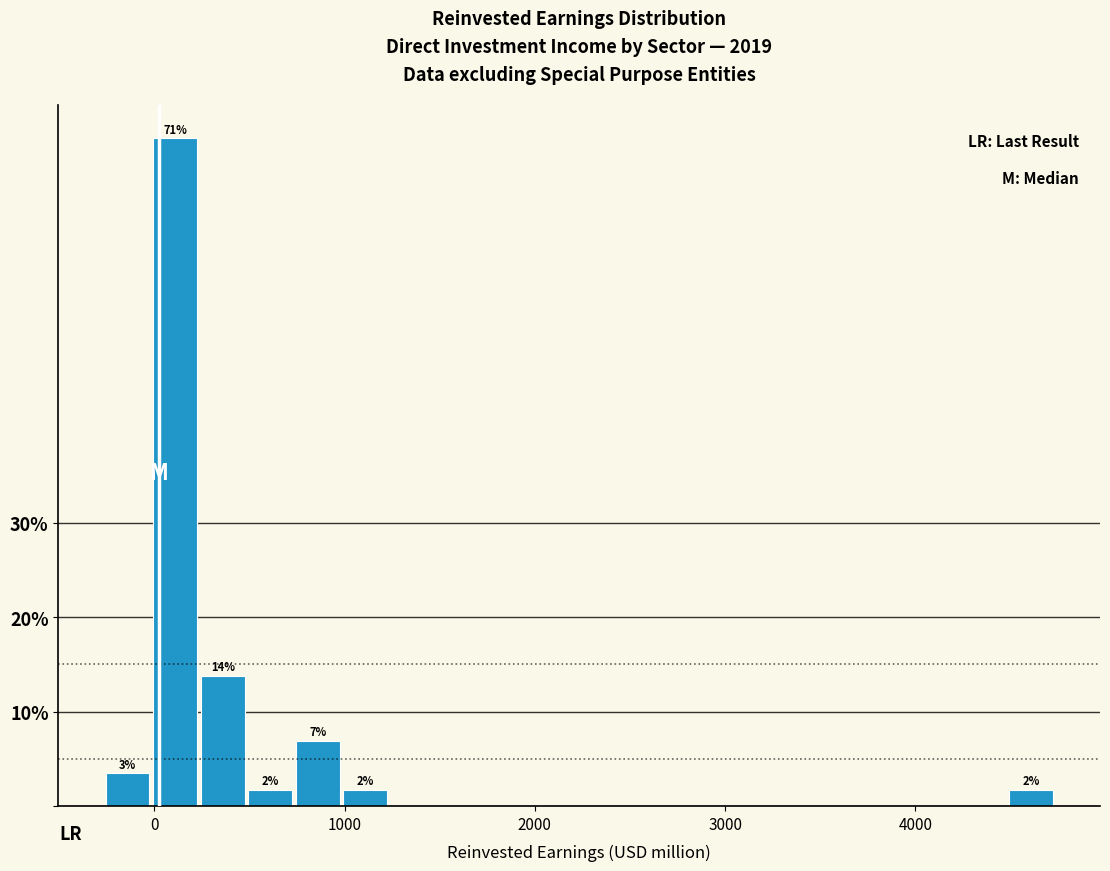

Read against the x-axis, roughly where is the centre of the tallest bar?

100